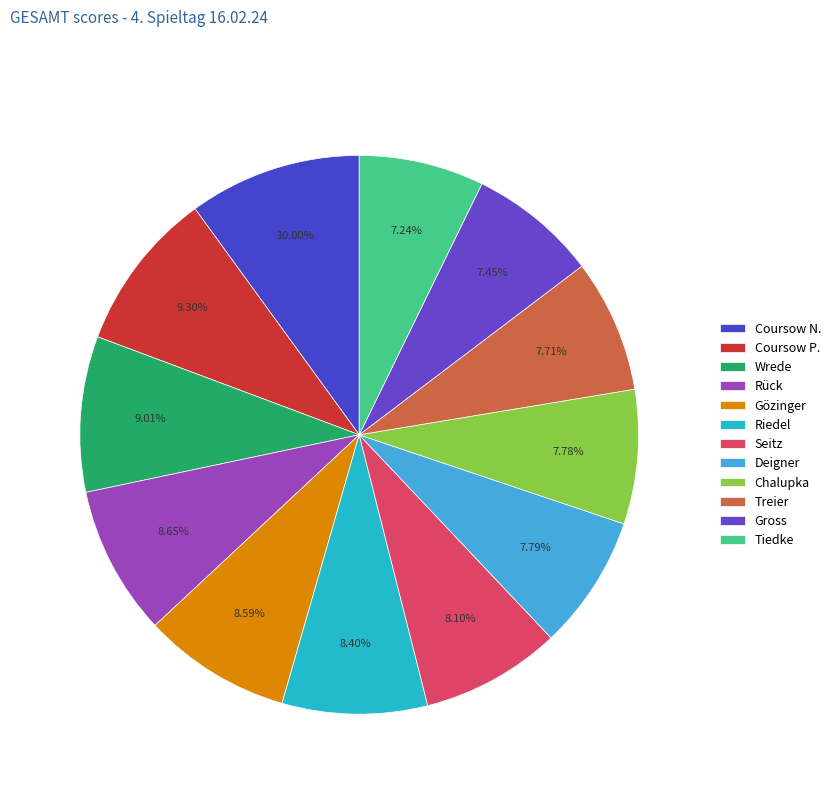

Which category has the biggest portion of the pie?

Coursow N.